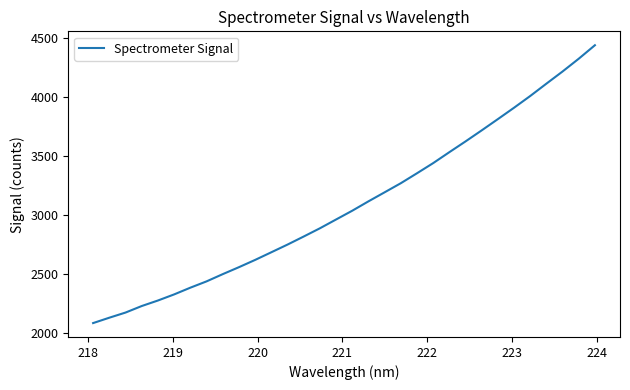

What is the minimum value shown in the chart?

2088.1